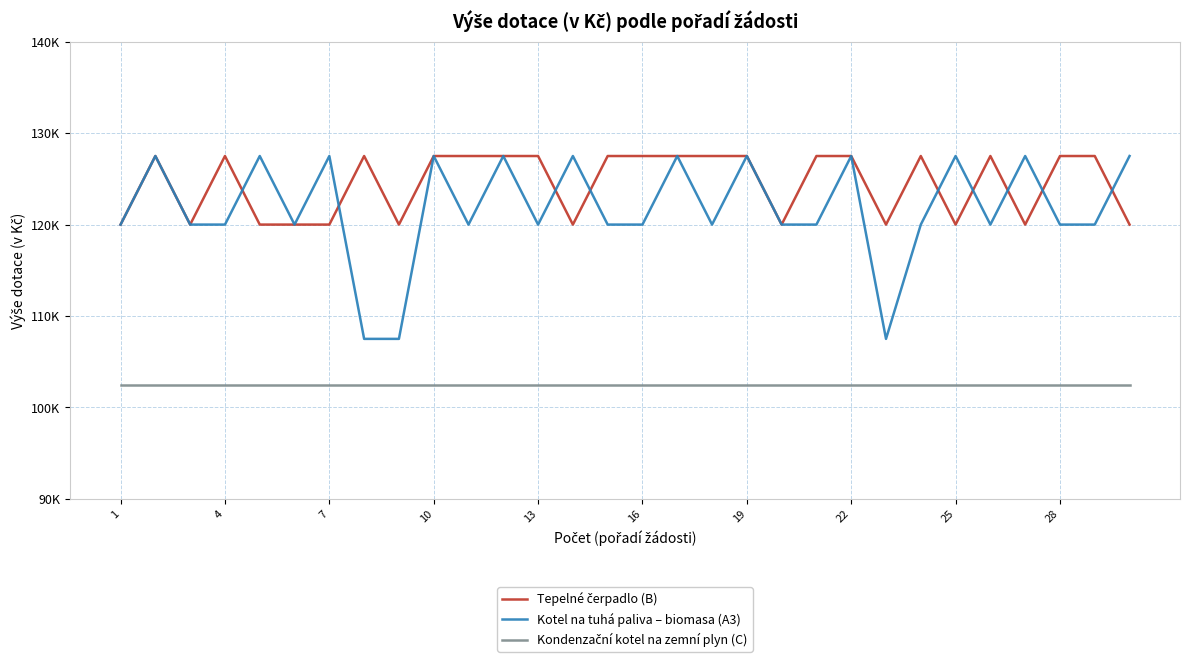

What is the maximum value for Kotel na tuhá paliva – biomasa (A3)?

127500